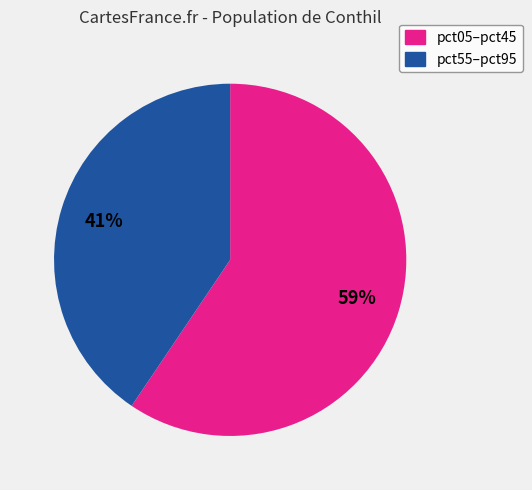

To the nearest percent, what is the average slice percentage?

50%